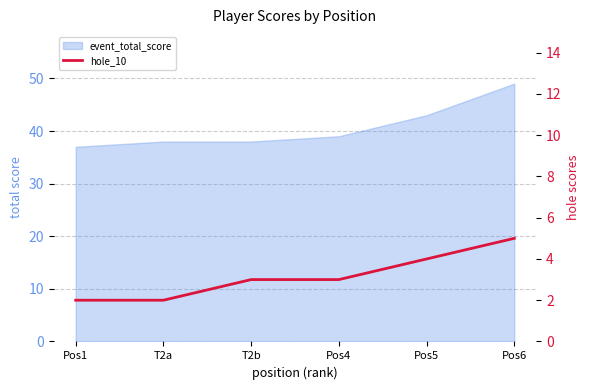

True or false: the data shows 1 at T2b.

False